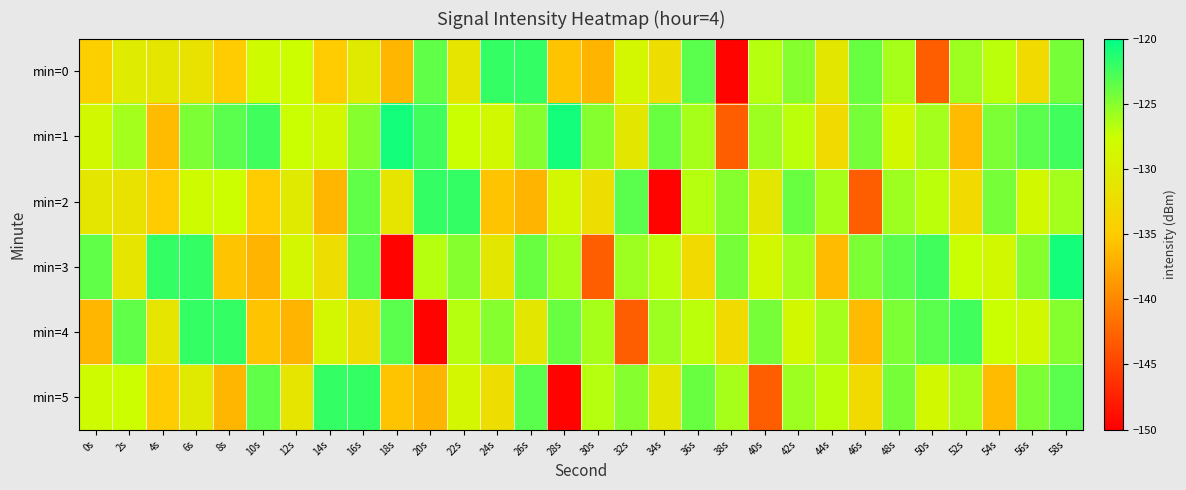

Reading left to right, list all the values displayed in this chart.

min=0: 0s=-134.5	2s=-130.4	4s=-131.2	6s=-131.8	8s=-134.9	10s=-128.0	12s=-127.5	14s=-134.9	16s=-130.5	18s=-136.6	20s=-123.6	22s=-131.3	24s=-122.0	26s=-122.0	28s=-135.6	30s=-136.7	32s=-128.6	34s=-132.5	36s=-123.3	38s=-149.7	40s=-126.7	42s=-125.0	44s=-130.9	46s=-124.0	48s=-126.2	50s=-143.0	52s=-125.8	54s=-127.0	56s=-132.9	58s=-124.4
min=1: 0s=-128.5	2s=-126.0	4s=-136.2	6s=-124.6	8s=-123.4	10s=-122.5	12s=-127.5	14s=-128.5	16s=-124.9	18s=-120.7	20s=-122.5	22s=-127.5	24s=-128.5	26s=-124.9	28s=-120.7	30s=-125.0	32s=-130.9	34s=-124.0	36s=-126.2	38s=-143.0	40s=-125.8	42s=-127.0	44s=-132.9	46s=-124.4	48s=-128.5	50s=-126.0	52s=-136.2	54s=-124.6	56s=-123.4	58s=-122.5
min=2: 0s=-131.2	2s=-131.8	4s=-134.9	6s=-128.0	8s=-127.5	10s=-134.9	12s=-130.5	14s=-136.6	16s=-123.6	18s=-131.3	20s=-122.0	22s=-122.0	24s=-135.6	26s=-136.7	28s=-128.6	30s=-132.5	32s=-123.3	34s=-149.7	36s=-126.7	38s=-125.0	40s=-130.9	42s=-124.0	44s=-126.2	46s=-143.0	48s=-125.8	50s=-127.0	52s=-132.9	54s=-124.4	56s=-128.5	58s=-126.0
min=3: 0s=-123.6	2s=-131.3	4s=-122.0	6s=-122.0	8s=-135.6	10s=-136.7	12s=-128.6	14s=-132.5	16s=-123.3	18s=-149.7	20s=-126.7	22s=-125.0	24s=-130.9	26s=-124.0	28s=-126.2	30s=-143.0	32s=-125.8	34s=-127.0	36s=-132.9	38s=-124.4	40s=-128.5	42s=-126.0	44s=-136.2	46s=-124.6	48s=-123.4	50s=-122.5	52s=-127.5	54s=-128.5	56s=-124.9	58s=-120.7
min=4: 0s=-136.6	2s=-123.6	4s=-131.3	6s=-122.0	8s=-122.0	10s=-135.6	12s=-136.7	14s=-128.6	16s=-132.5	18s=-123.3	20s=-149.7	22s=-126.7	24s=-125.0	26s=-130.9	28s=-124.0	30s=-126.2	32s=-143.0	34s=-125.8	36s=-127.0	38s=-132.9	40s=-124.4	42s=-128.5	44s=-126.0	46s=-136.2	48s=-124.6	50s=-123.4	52s=-122.5	54s=-127.5	56s=-128.5	58s=-124.9
min=5: 0s=-128.0	2s=-127.5	4s=-134.9	6s=-130.5	8s=-136.6	10s=-123.6	12s=-131.3	14s=-122.0	16s=-122.0	18s=-135.6	20s=-136.7	22s=-128.6	24s=-132.5	26s=-123.3	28s=-149.7	30s=-126.7	32s=-125.0	34s=-130.9	36s=-124.0	38s=-126.2	40s=-143.0	42s=-125.8	44s=-127.0	46s=-132.9	48s=-124.4	50s=-128.5	52s=-126.0	54s=-136.2	56s=-124.6	58s=-123.4